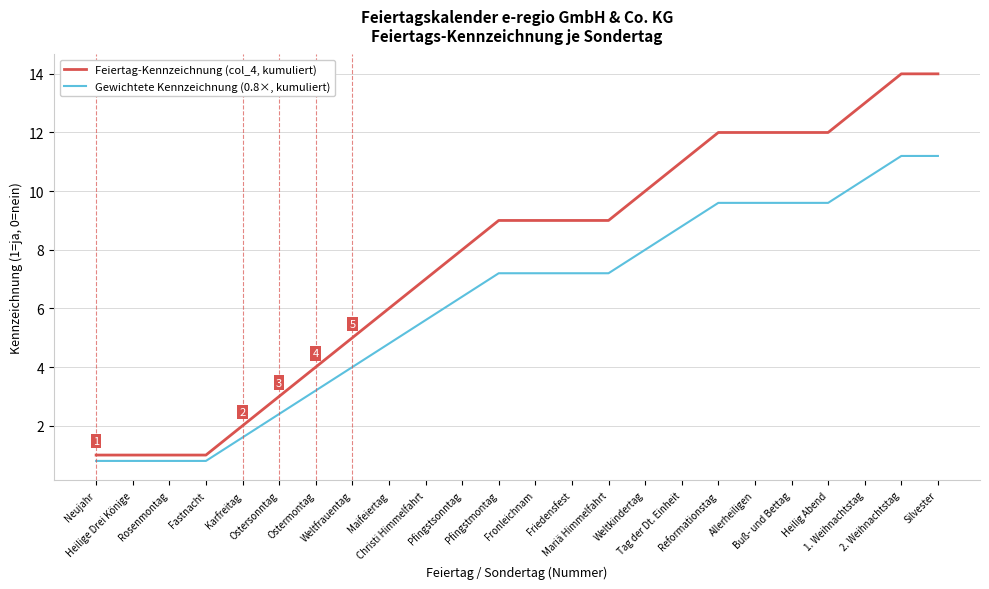

What is the difference between the maximum and minimum values in the Gewichtete Kennzeichnung (0.8×, kumuliert) series?

10.4